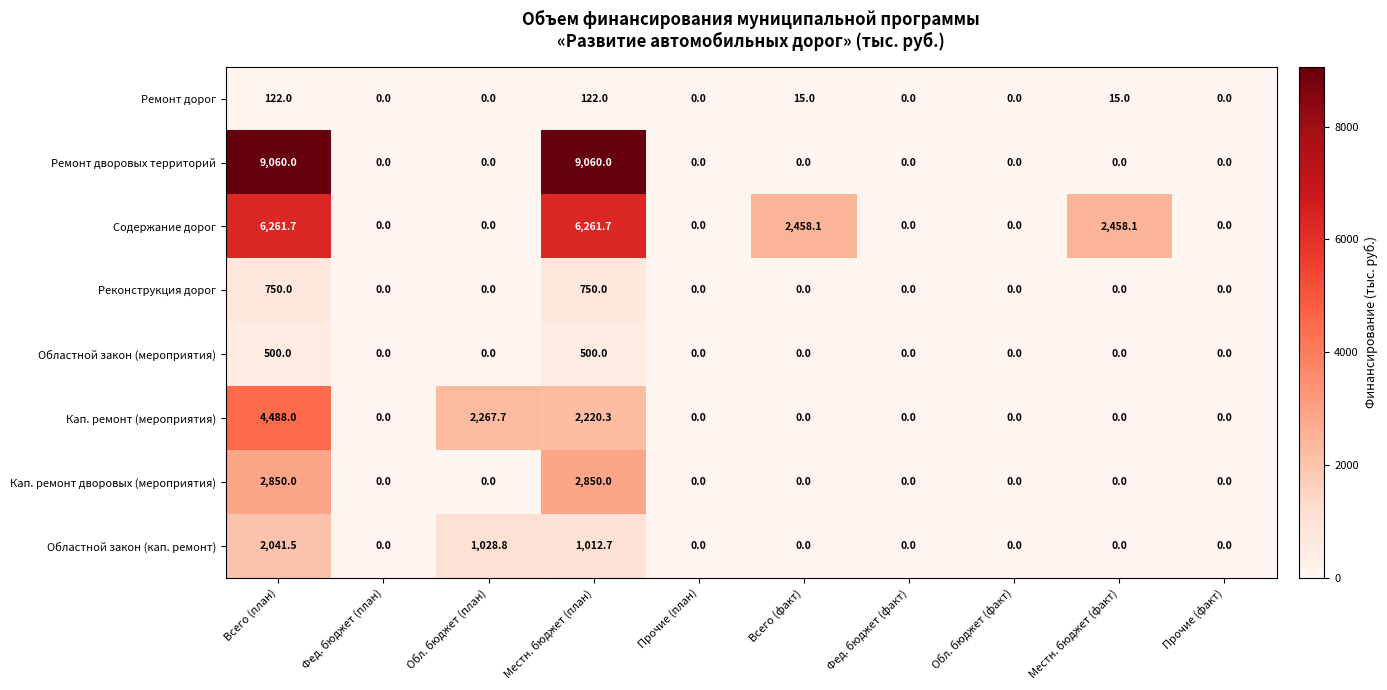

What is the maximum value shown in the chart?

9060.0